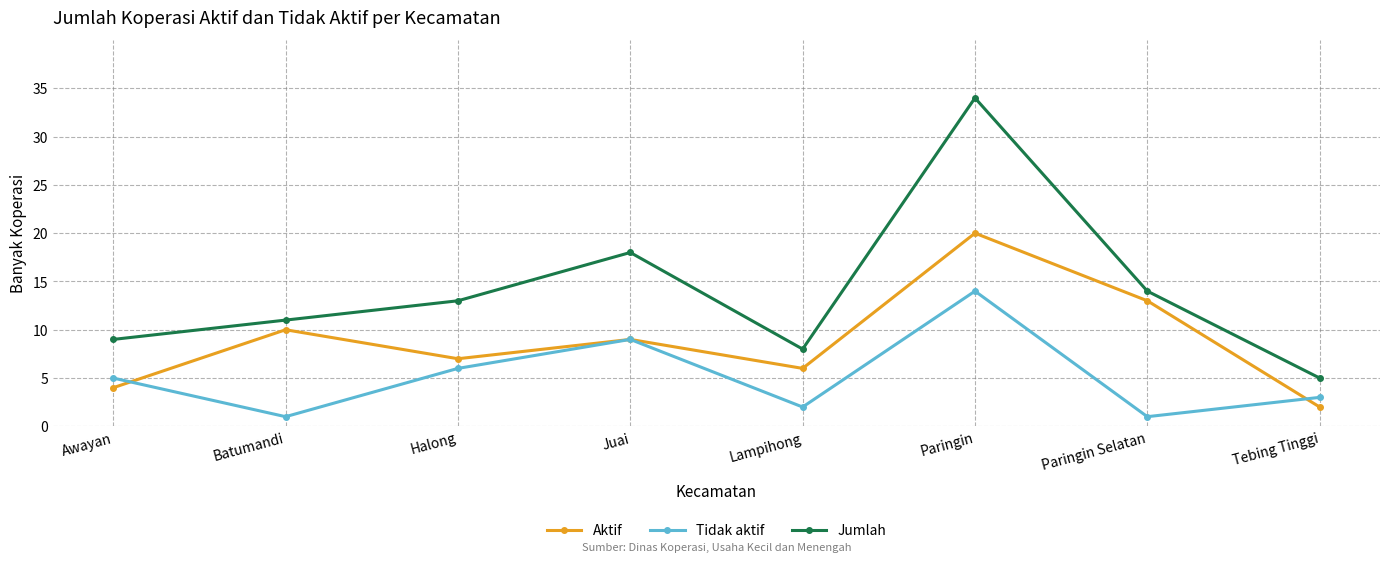

List the series in order of their peak value, lowest first.

Tidak aktif, Aktif, Jumlah